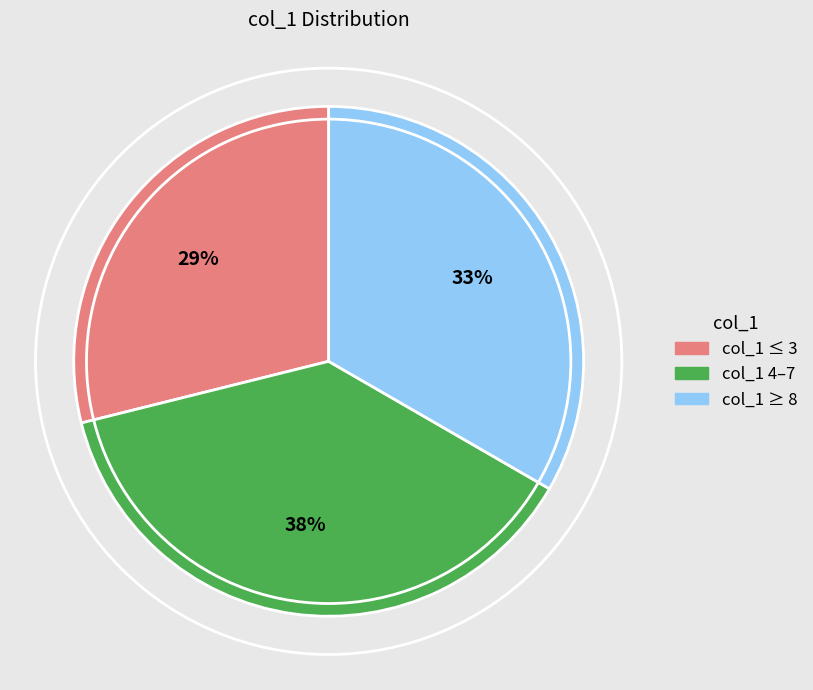

What percentage is the col_1 ≥ 8 slice, to the nearest percent?

33%